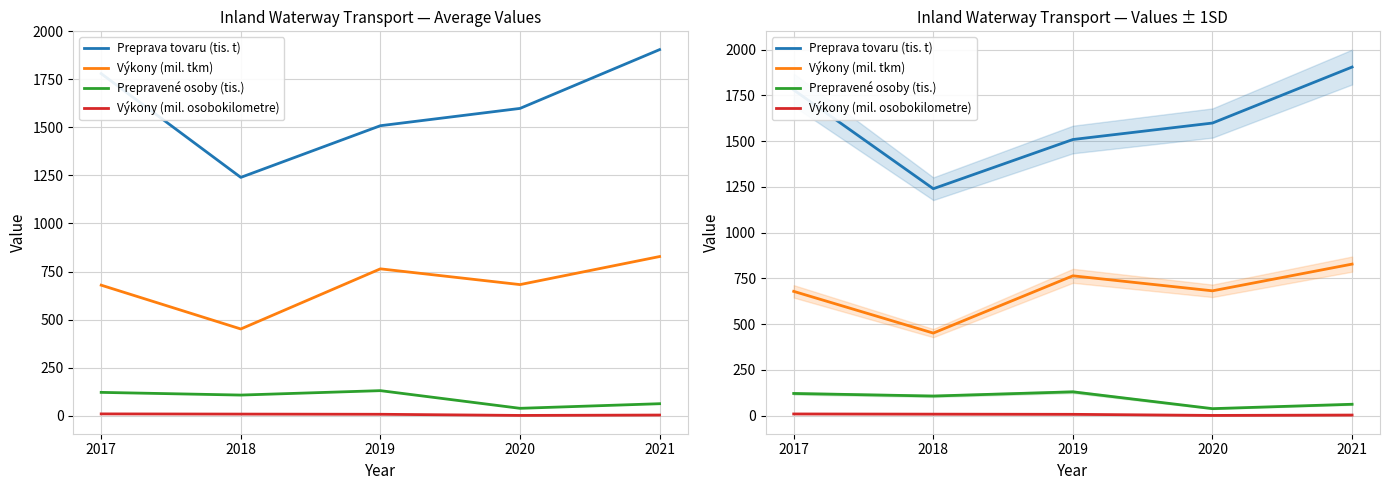

Which series changed the most between 2019 and 2020?

Prepravené osoby (tis.)